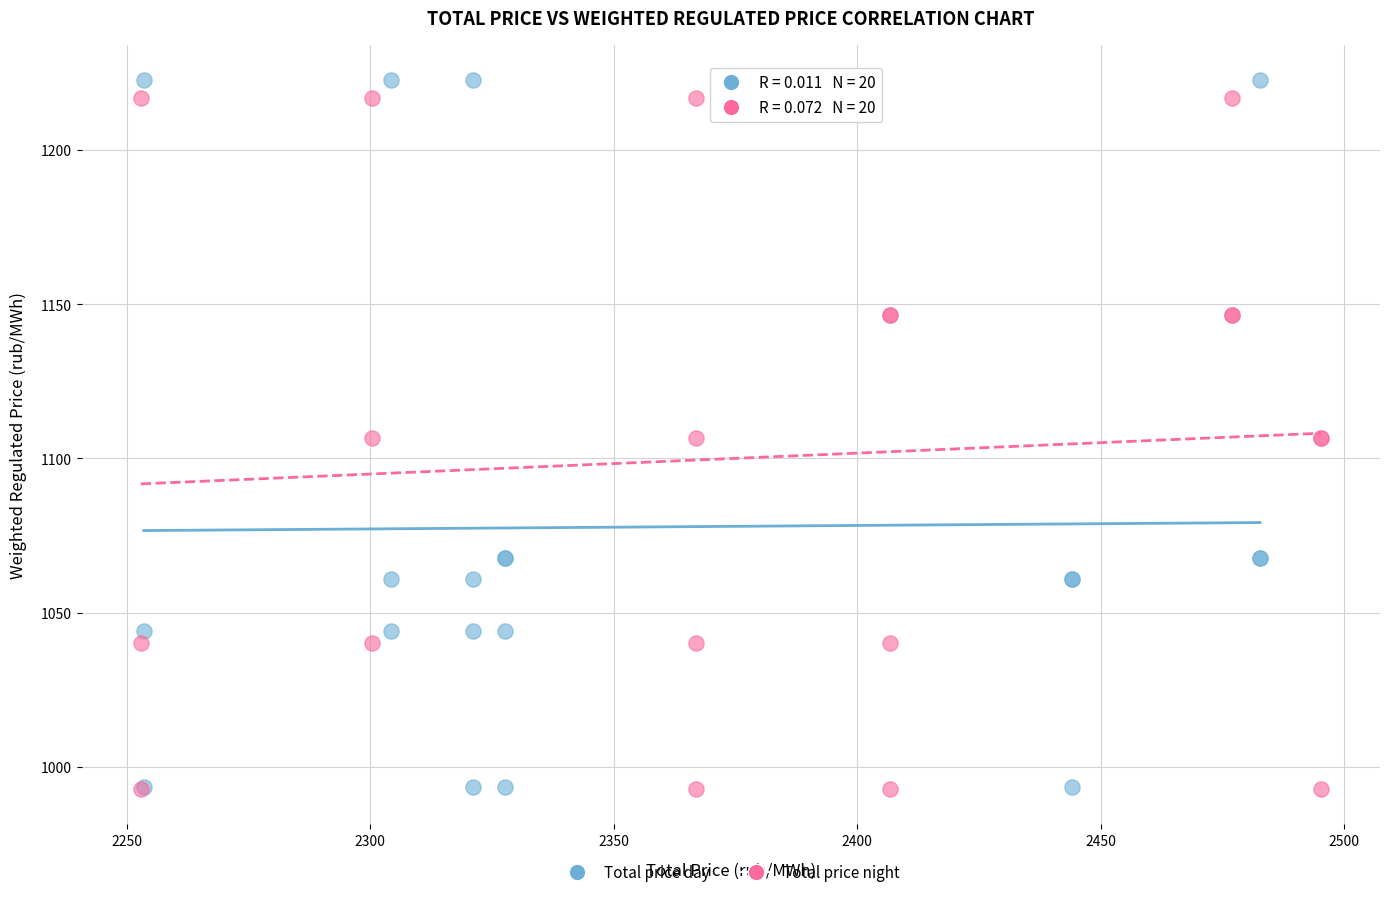

Which series has the largest Y range (max minus min)?

Total price day